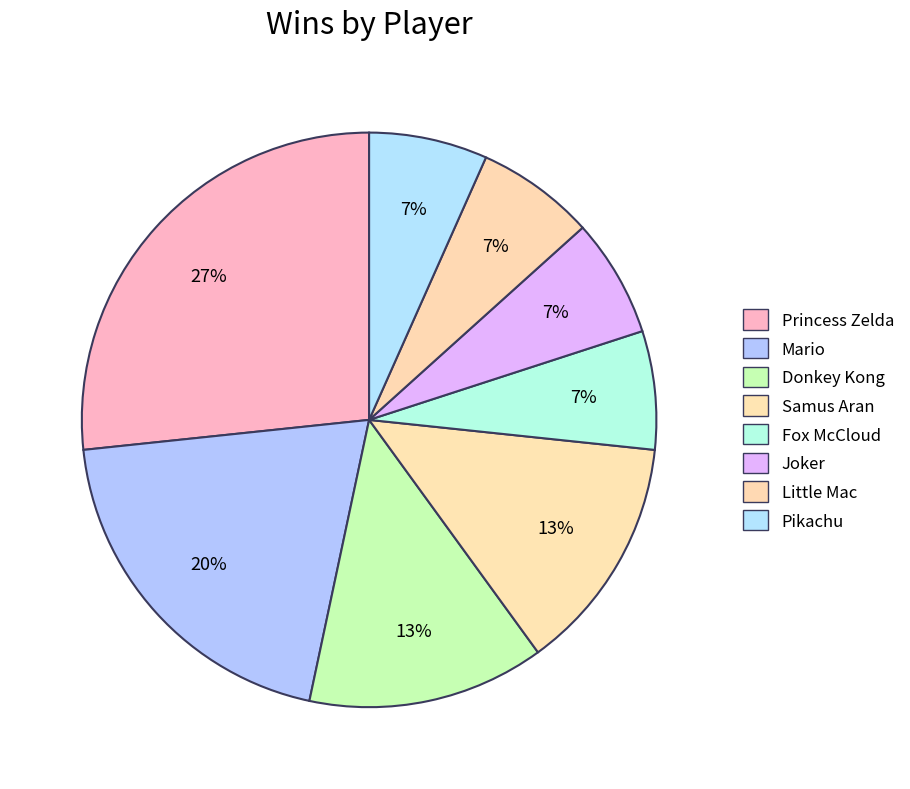

Count the number of slices in the pie.

8